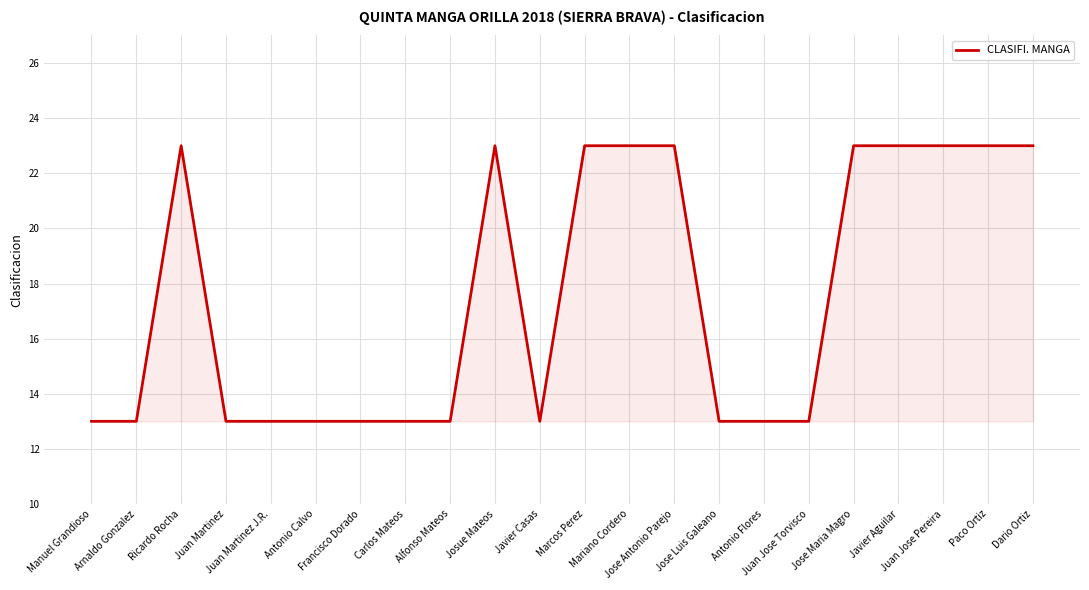

Does the chart display data point markers on the line(s)?

No